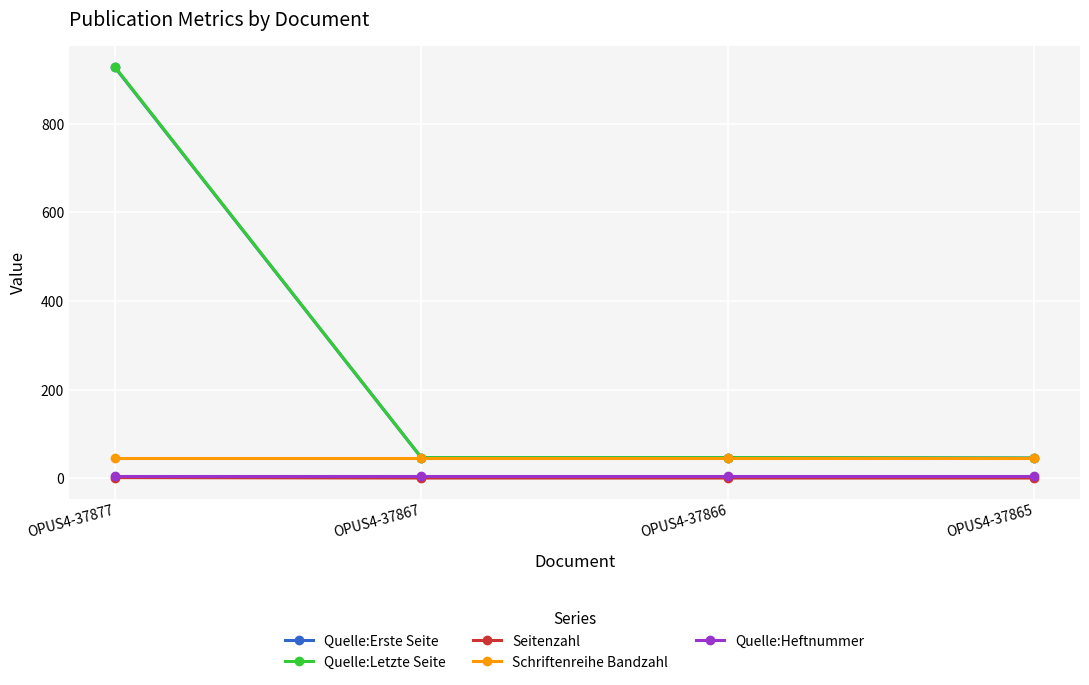

True or false: Seitenzahl and Quelle:Heftnummer intersect in this chart.

False